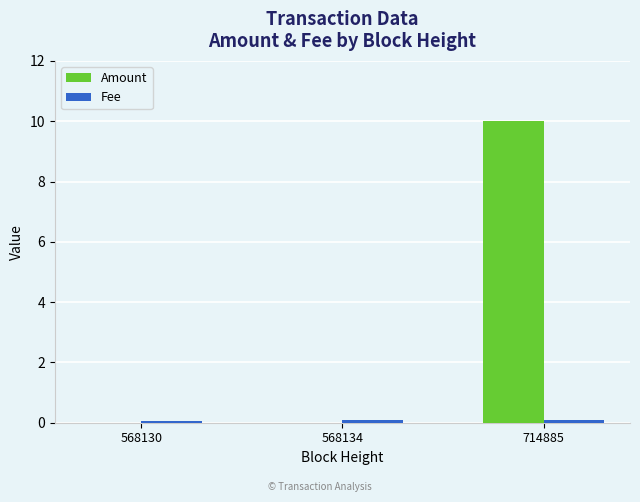

At which category is the sum across all series the highest?

714885